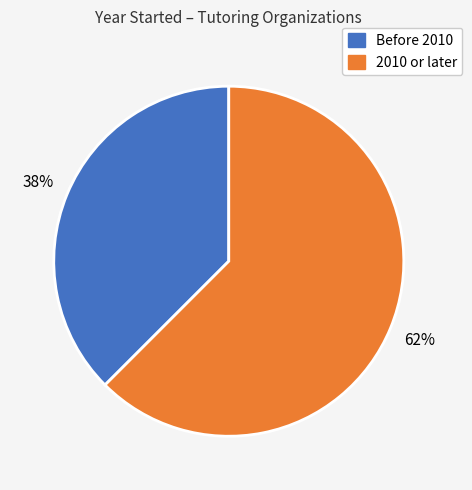

Does any single category account for the majority?

Yes